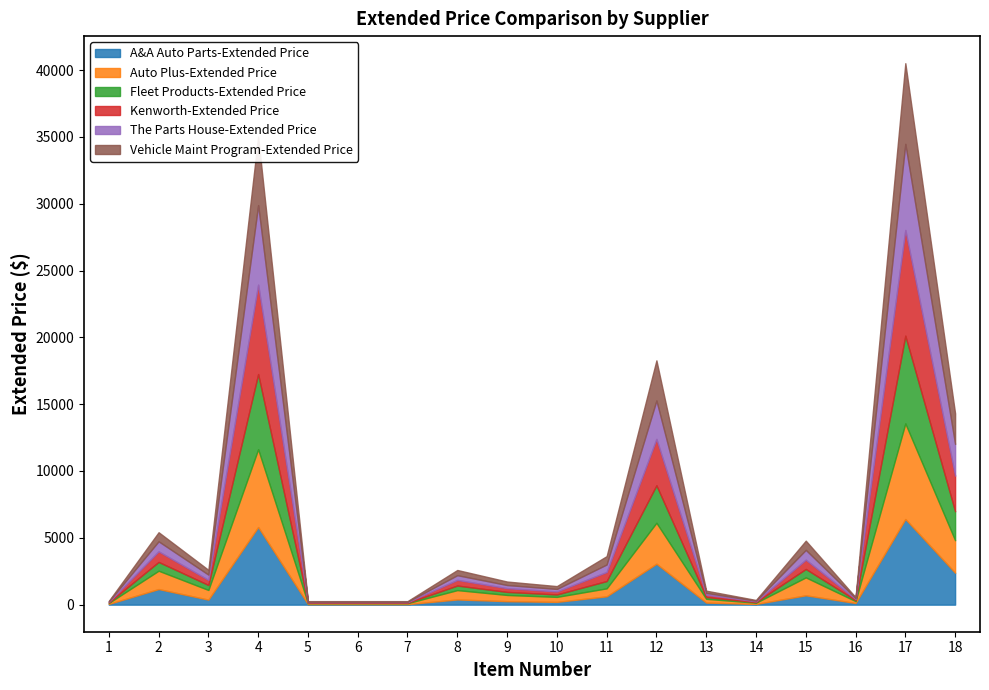

The value of The Parts House-Extended Price at 7 is 9.1. True or false?

False